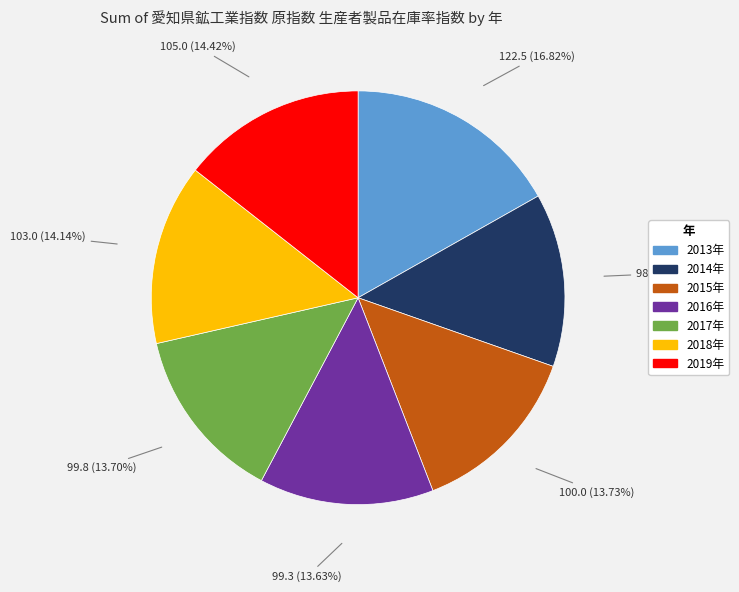

Which slice is the largest?

2013年